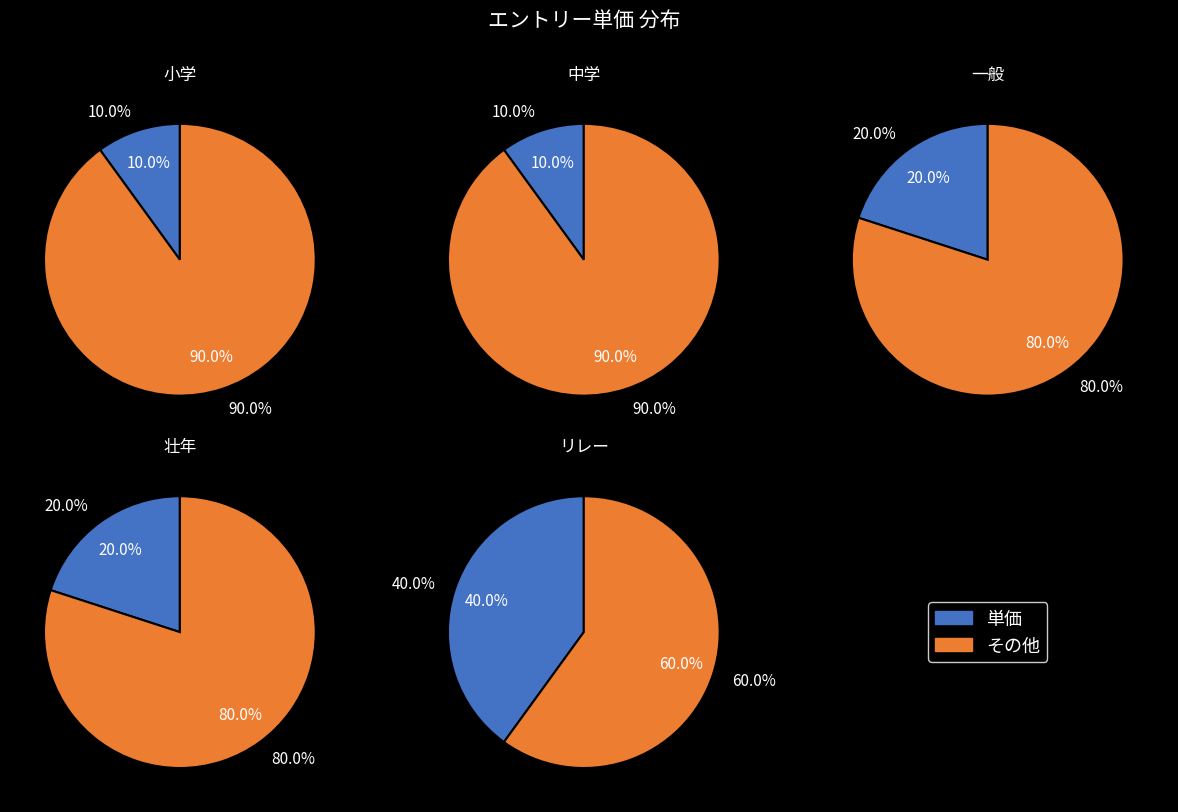

Combined, do 一般 and 中学 account for over 50%?

No